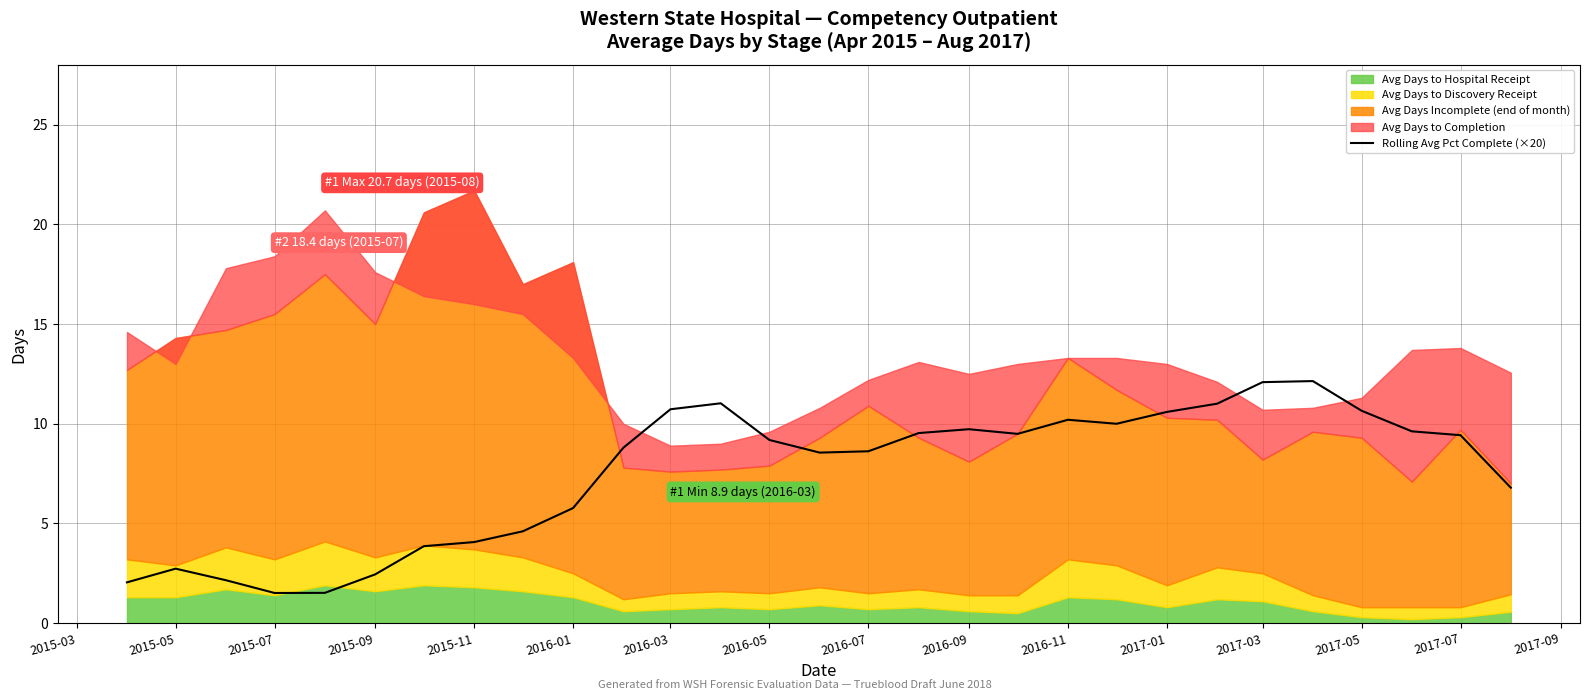

The Rolling Avg Pct Complete (×20) series shows 12.1 at 2017-03. True or false?

True